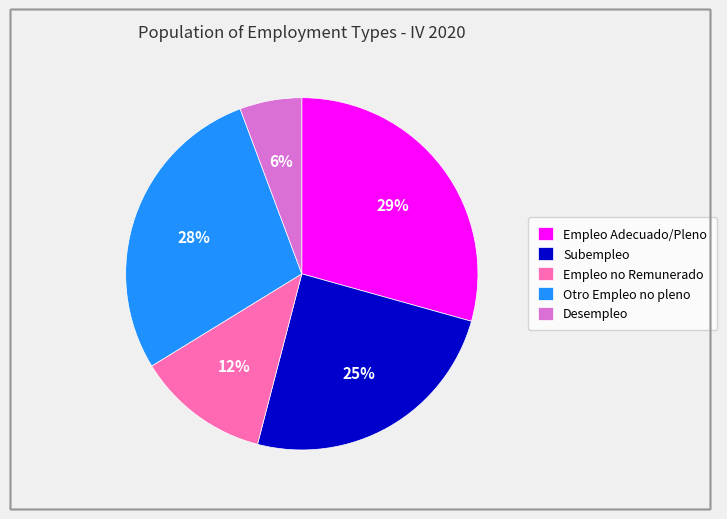

Does Subempleo account for over 50% of the chart?

No